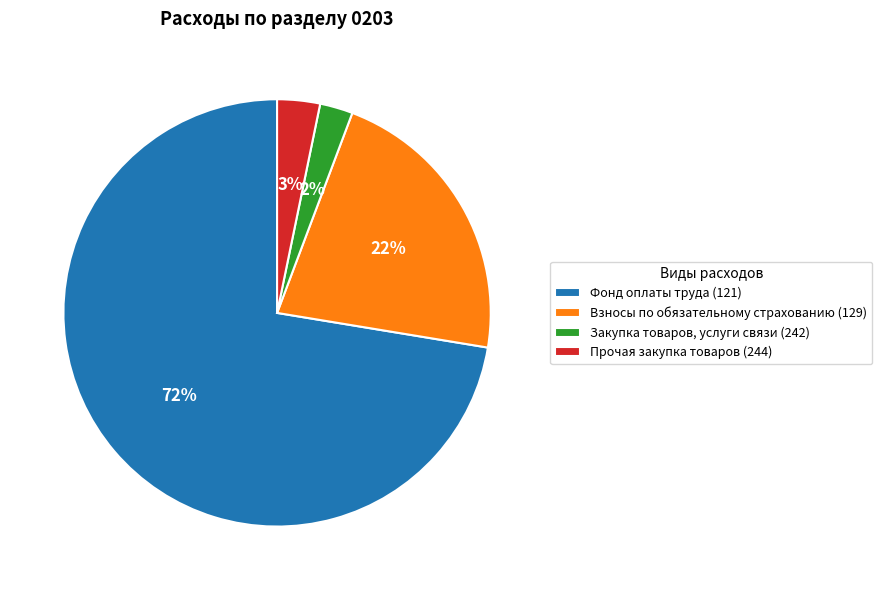

Approximately how many times larger is the value at Взносы по обязательному страхованию (129) compared to Фонд оплаты труда (121)?

0.3